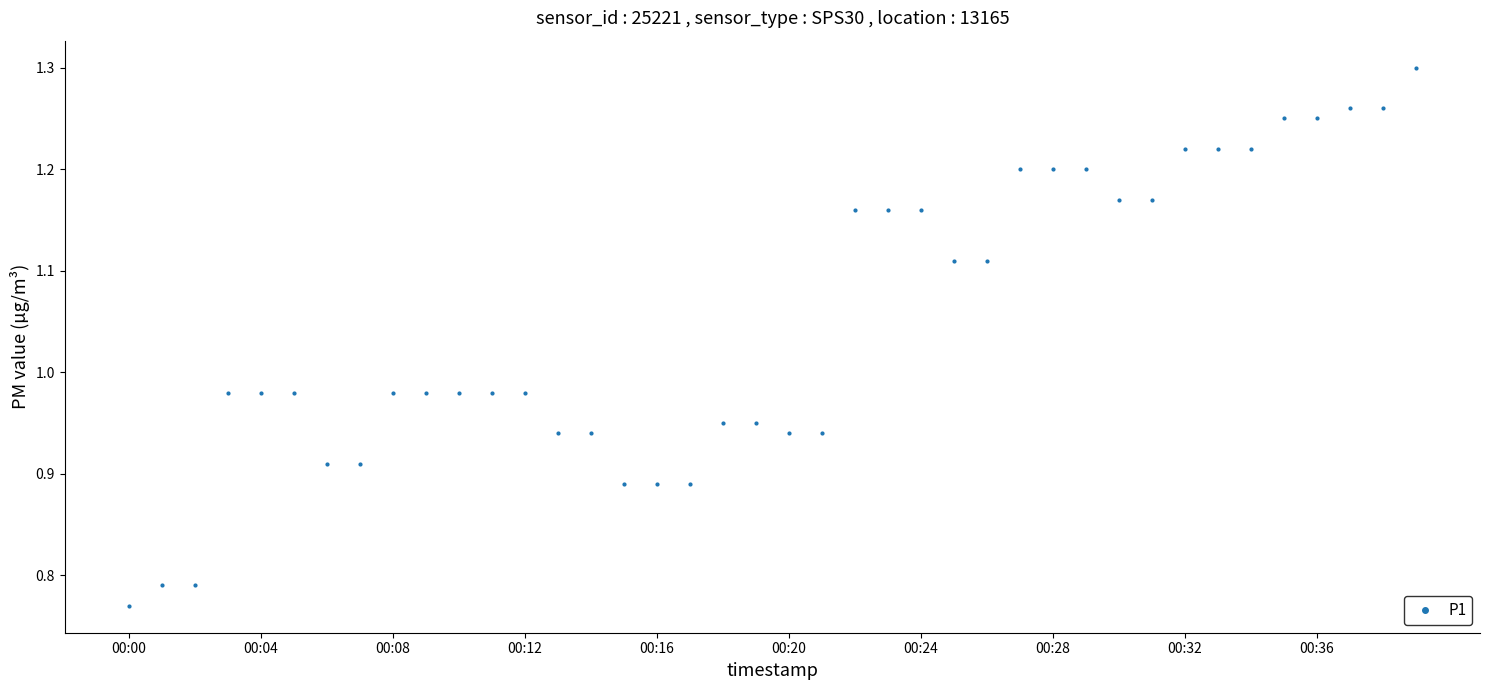

How many lines are shown in the chart?

1